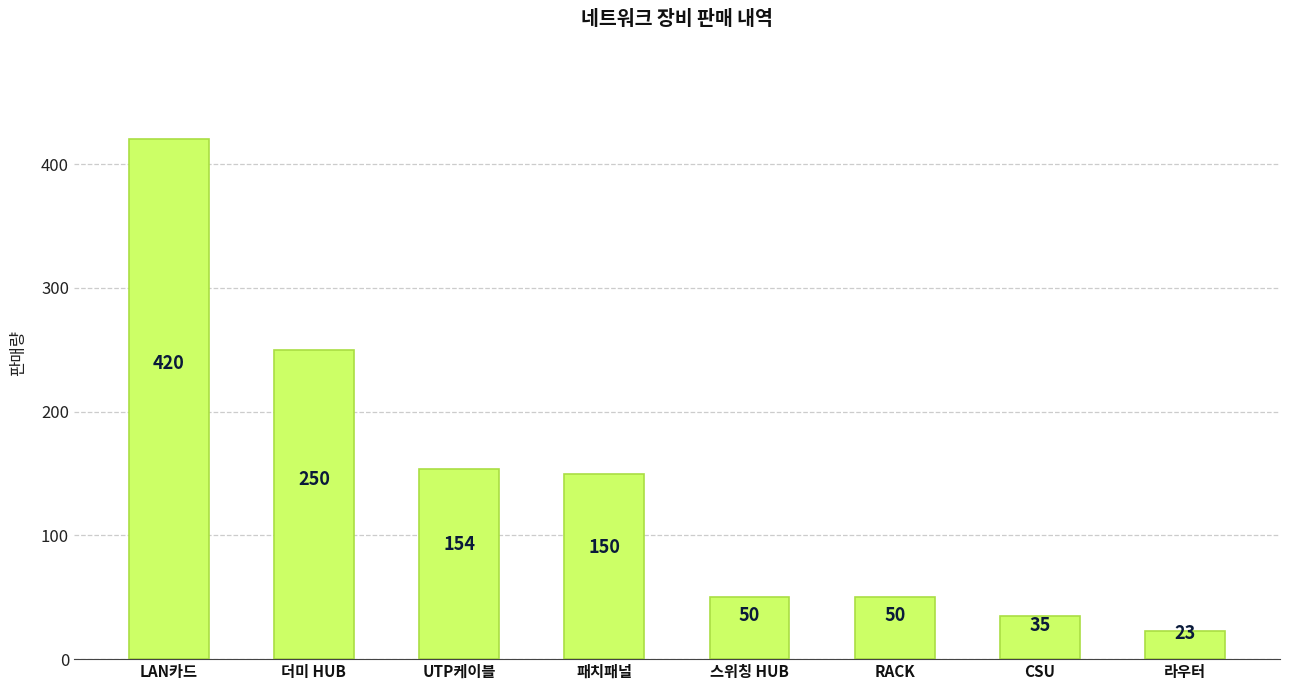

At which label is the value closest to 221?

더미 HUB